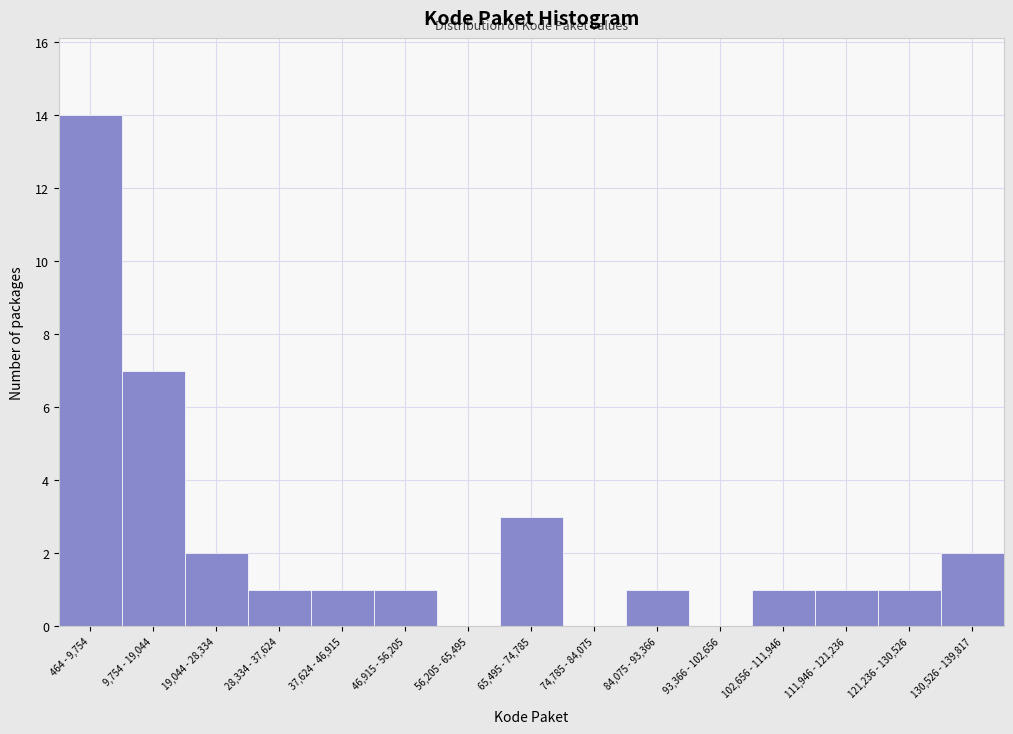

Reading right to left, list all the values displayed in this chart.

130,526 - 139,817=2	121,236 - 130,526=1	111,946 - 121,236=1	102,656 - 111,946=1	93,366 - 102,656=0	84,075 - 93,366=1	74,785 - 84,075=0	65,495 - 74,785=3	56,205 - 65,495=0	46,915 - 56,205=1	37,624 - 46,915=1	28,334 - 37,624=1	19,044 - 28,334=2	9,754 - 19,044=7	464 - 9,754=14